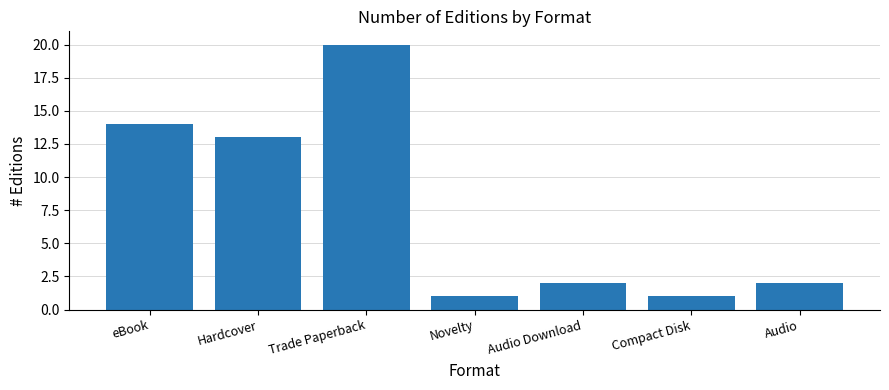

How many series are shown in this chart?

1